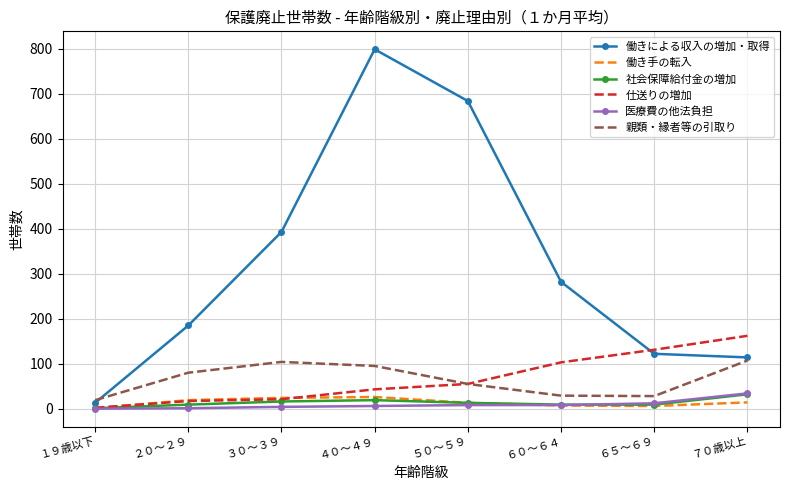

What is the total value across all series at ７０歳以上?

463